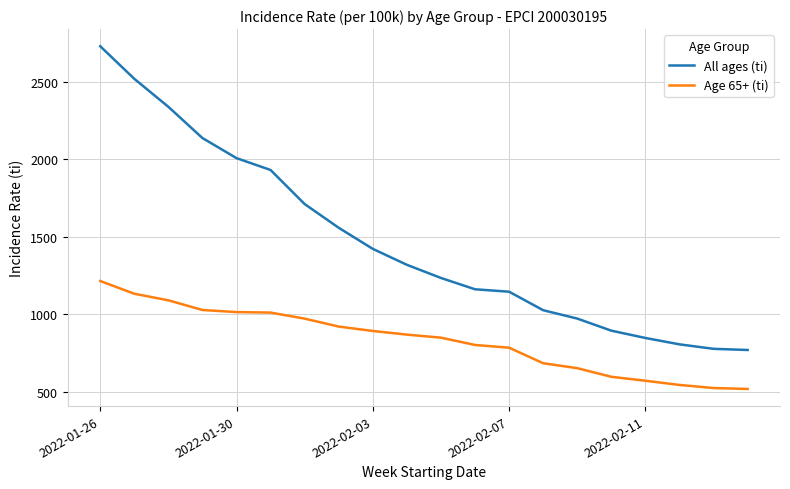

True or false: All ages (ti) and Age 65+ (ti) intersect in this chart.

False